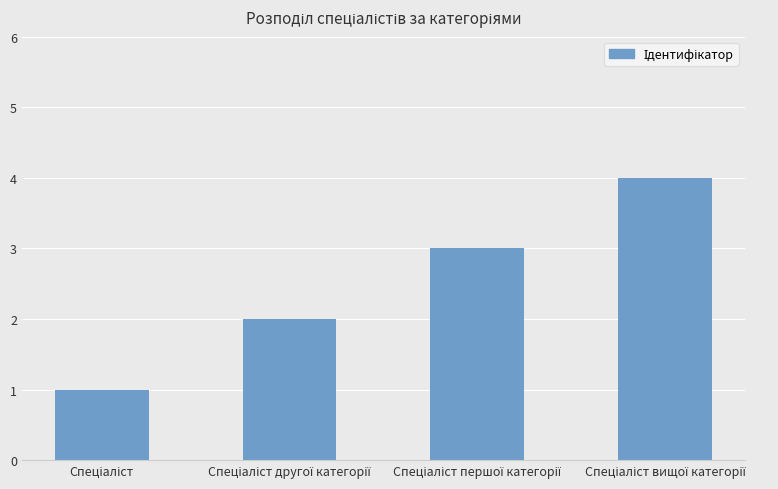

What is the maximum value shown in the chart?

4